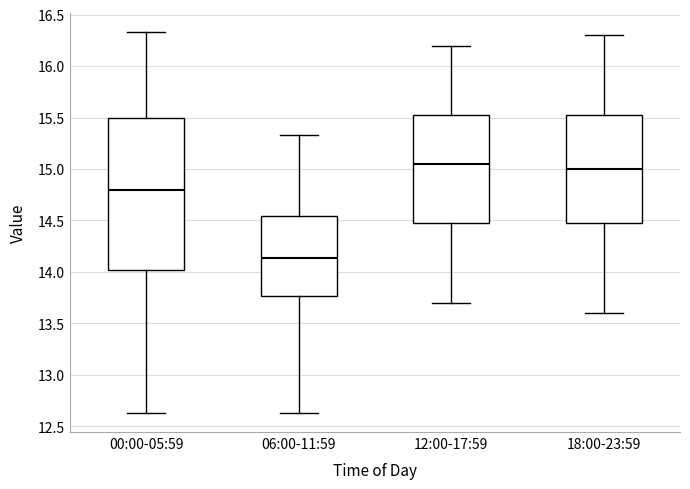

Which box has the highest median line?

12:00-17:59